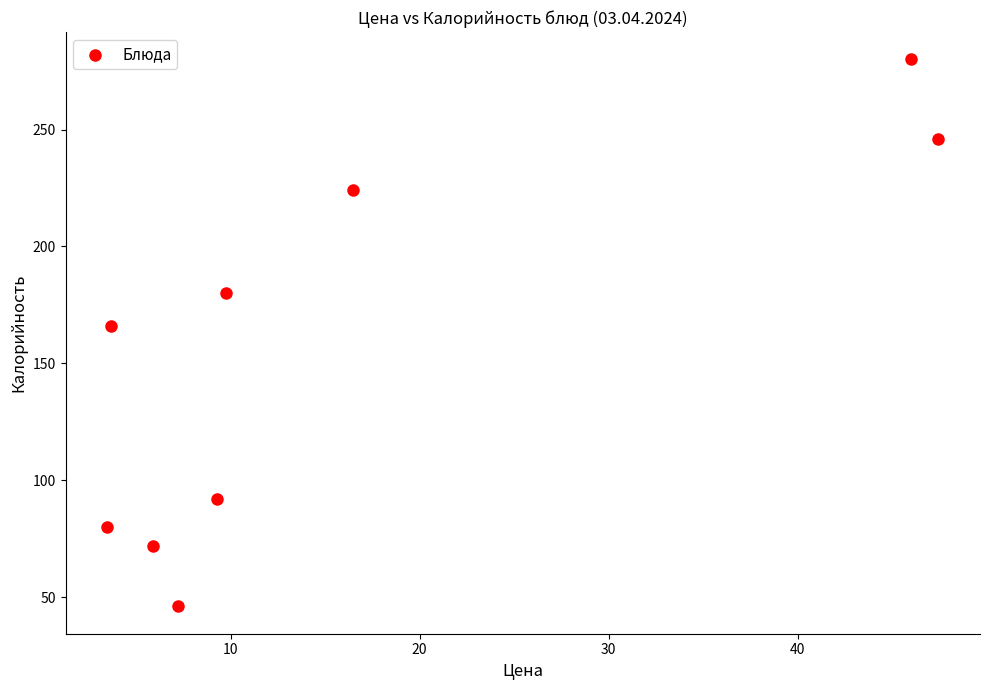

What is the average Y value?

154